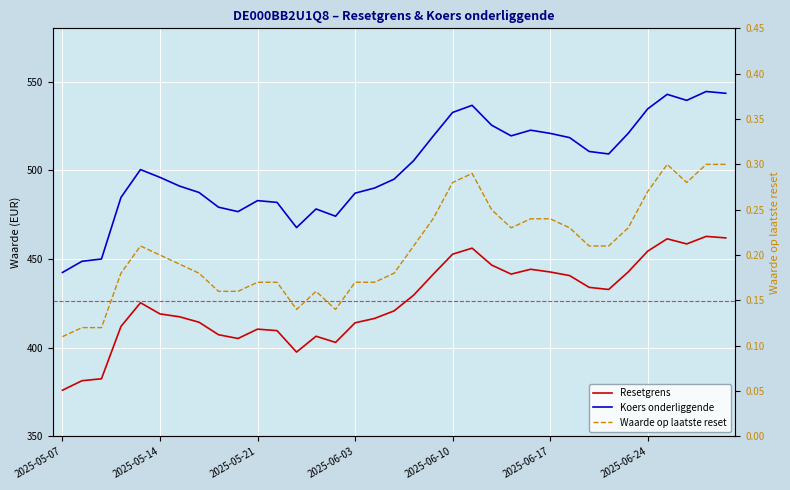

What is the difference between the second highest and second lowest values in the Resetgrens series?

80.5